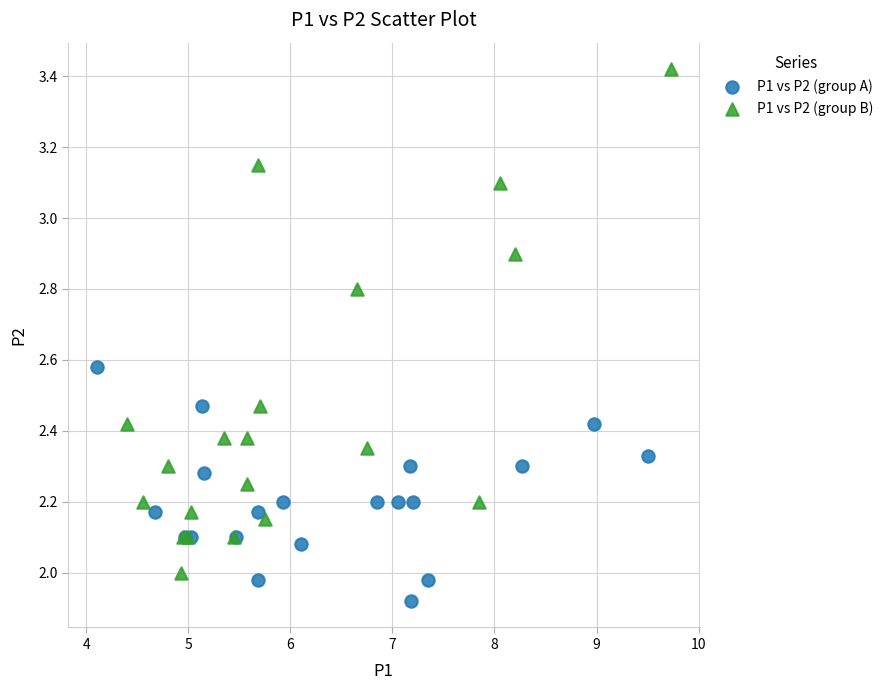

What are all the series names shown in the legend?

P1 vs P2 (group A), P1 vs P2 (group B)